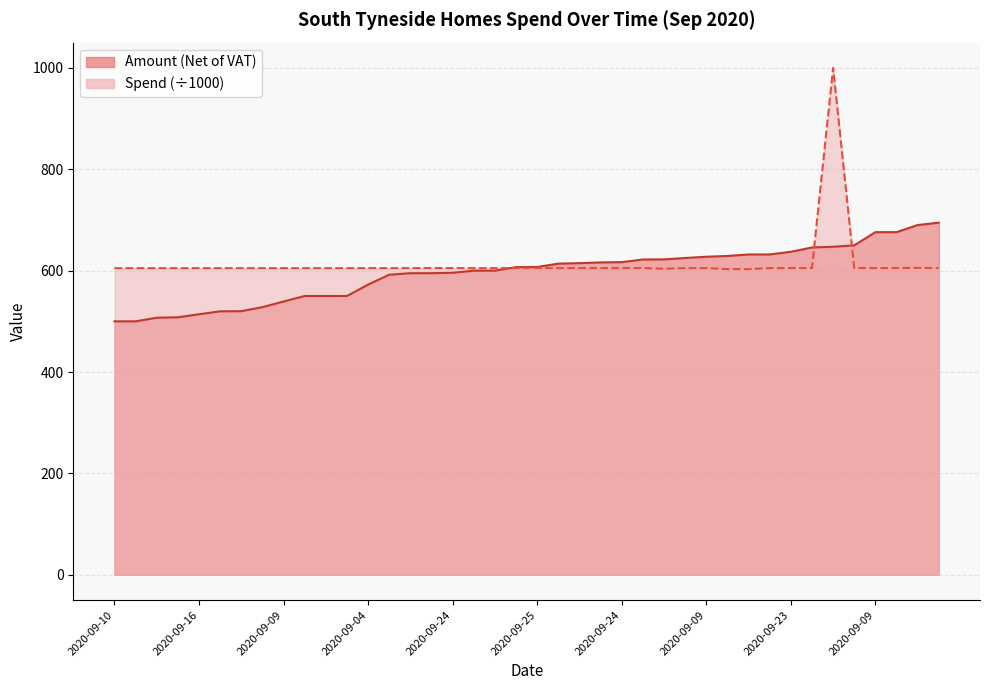

Is the value of Amount (Net of VAT) at 2020-09-24 greater than the value of Spend at 2020-09-18?

No